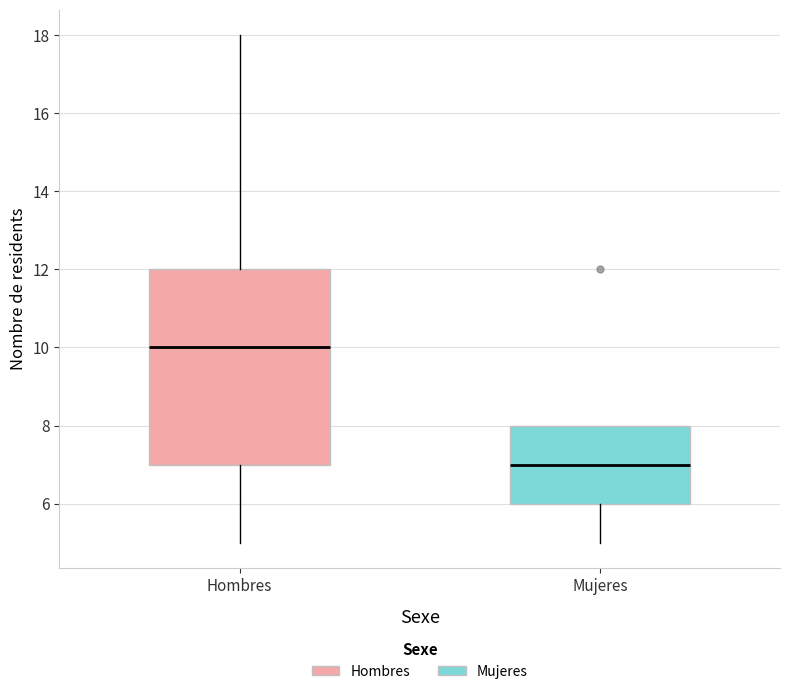

Where does the median line of the box for Hombres sit on the y-axis? The values are not printed on the chart, so give them approximately, as read against the axis.

10